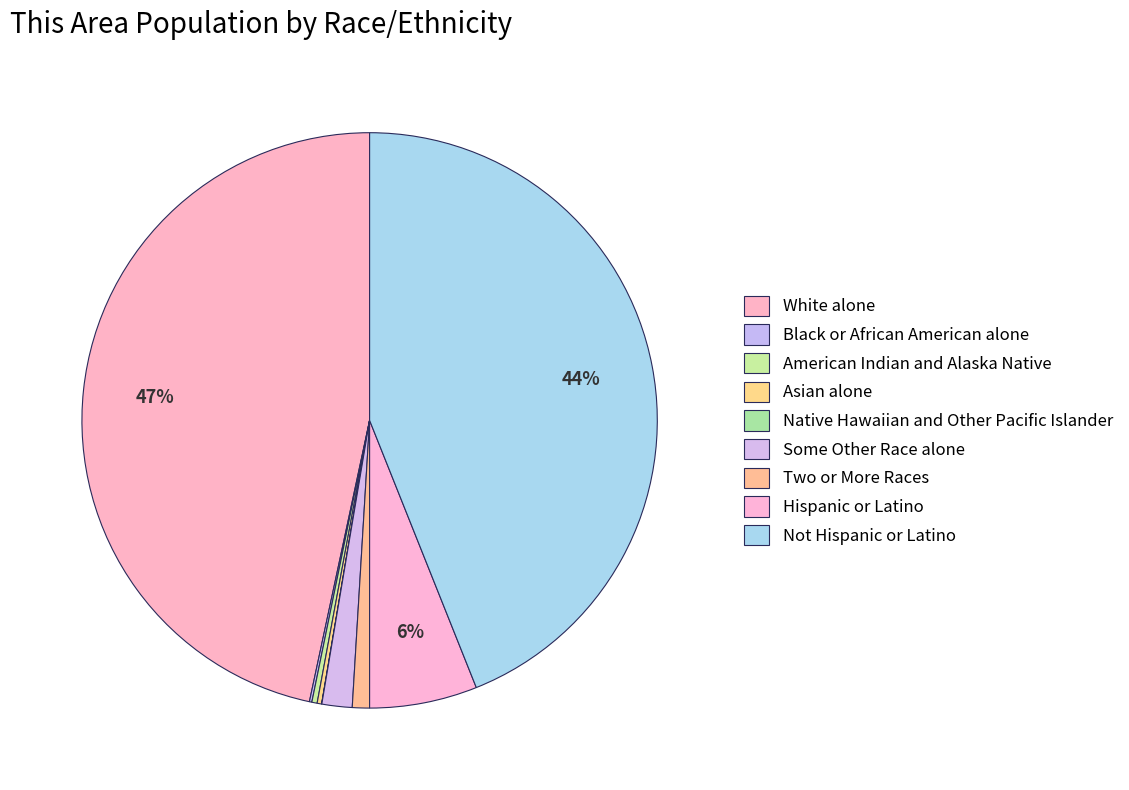

How many slices are in this pie chart?

9